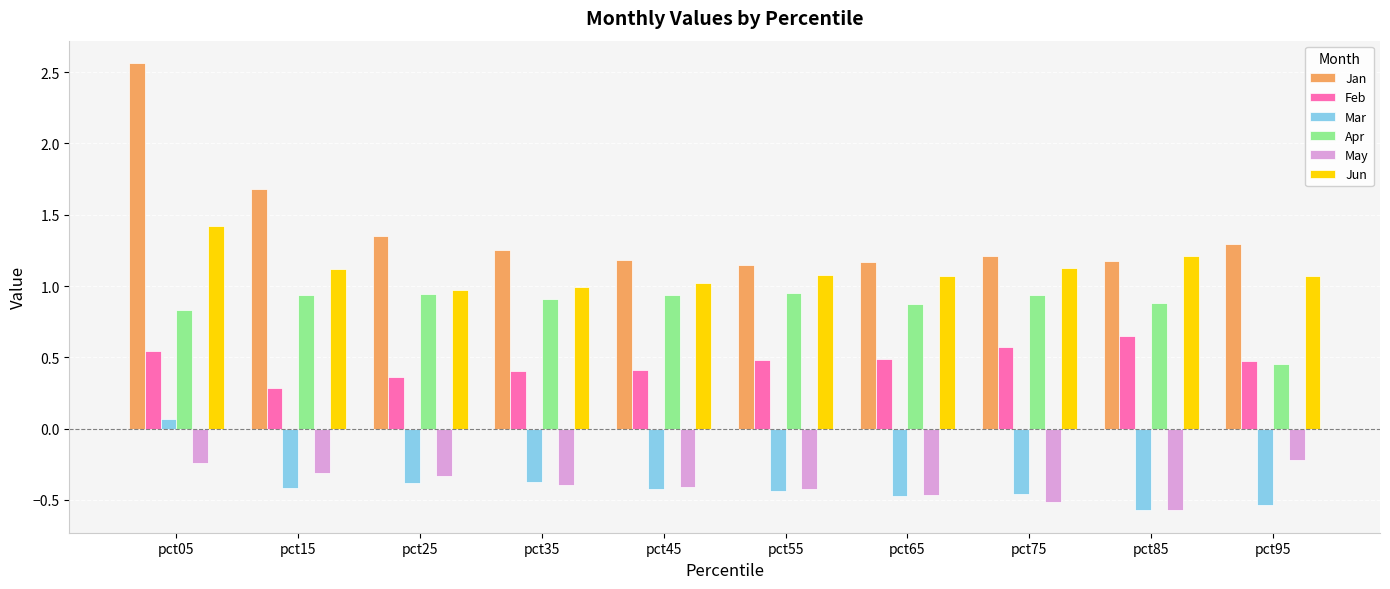

What is the difference between the highest and lowest values at pct45?

1.6